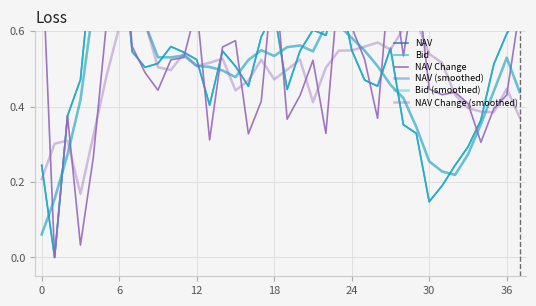

What is the greatest value displayed?

1.0